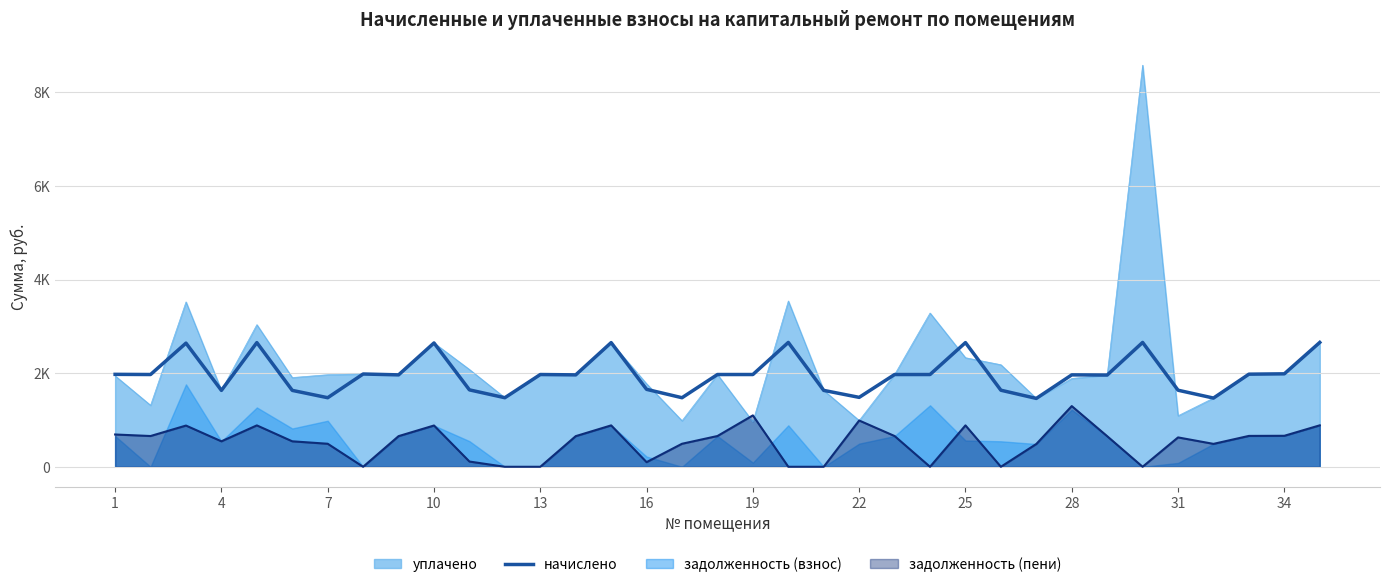

How many data points are above 1971?

18